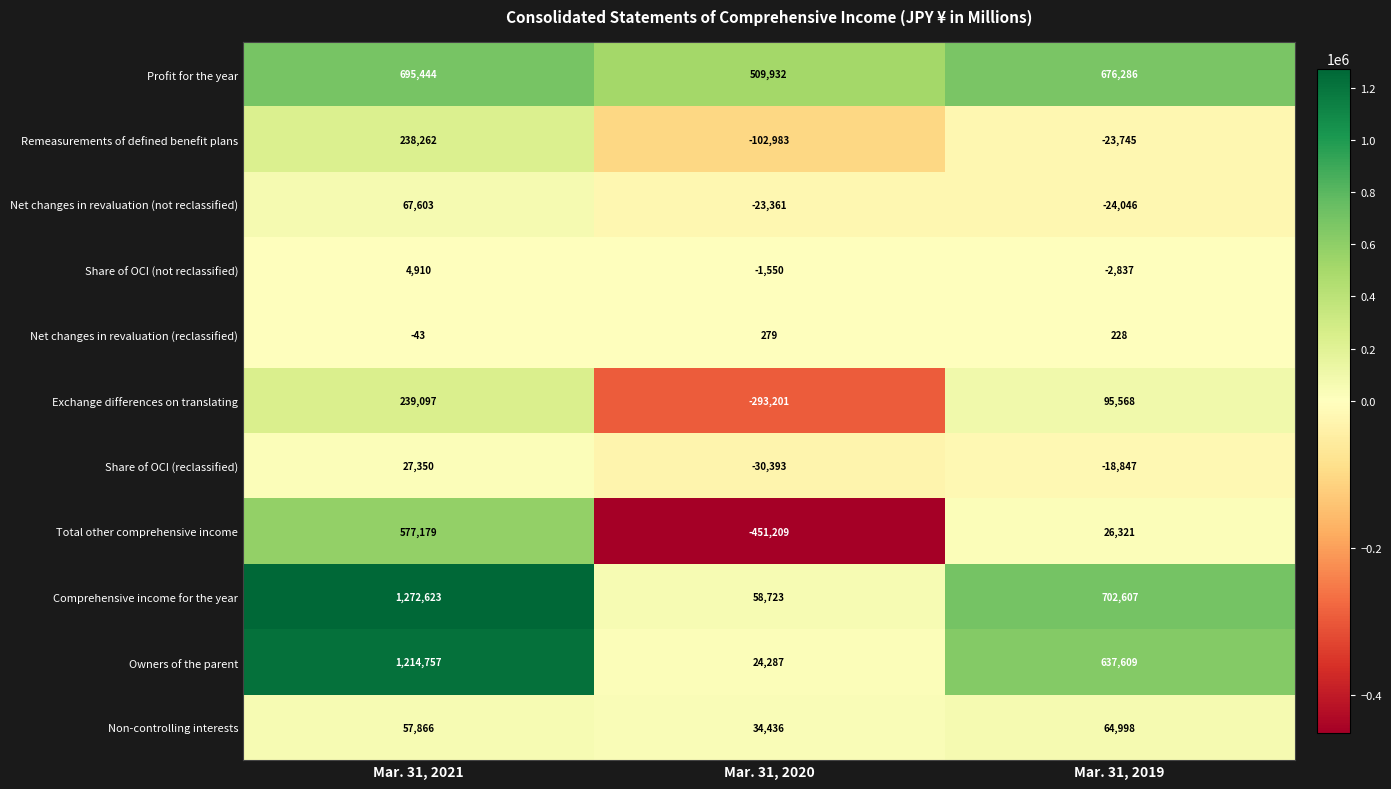

What is the total value across all series at Mar. 31, 2020?

-275040